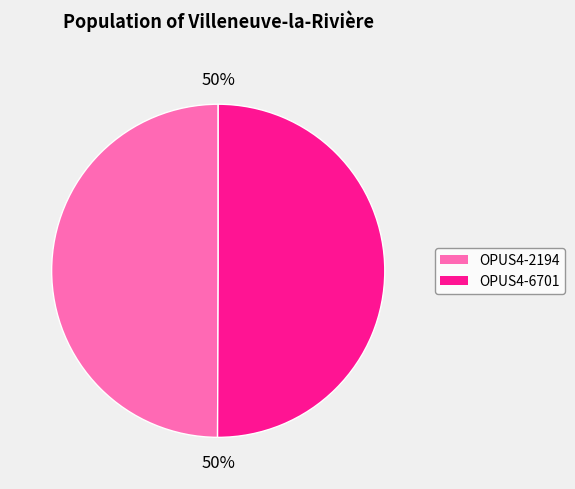

Combined, do OPUS4-2194 and OPUS4-6701 account for over 50%?

Yes